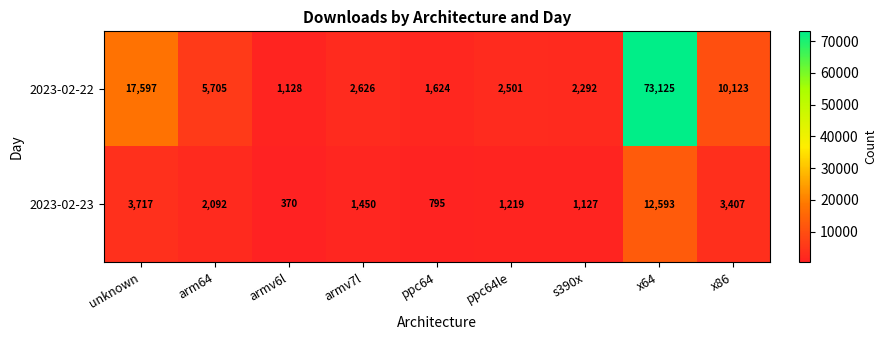

Reading left to right, what are all the values shown in this chart?

2023-02-22: unknown=17597	arm64=5705	armv6l=1128	armv7l=2626	ppc64=1624	ppc64le=2501	s390x=2292	x64=73125	x86=10123
2023-02-23: unknown=3717	arm64=2092	armv6l=370	armv7l=1450	ppc64=795	ppc64le=1219	s390x=1127	x64=12593	x86=3407